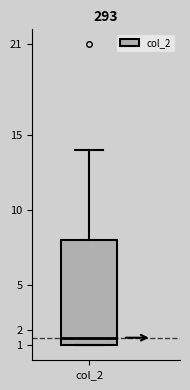

Where is the lower edge of the box for col_2 on the y-axis? The values are not printed on the chart, so give them approximately, as read against the axis.

1.0